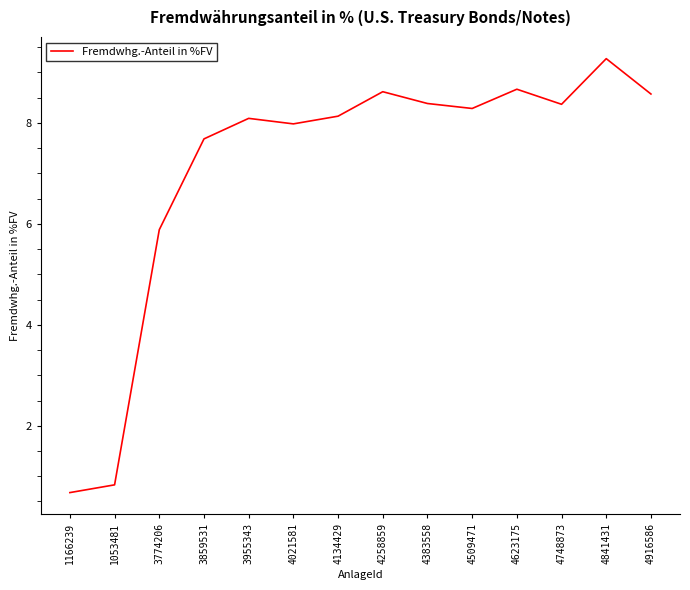

What is the change in value from 4748873 to 4841431?

+0.9